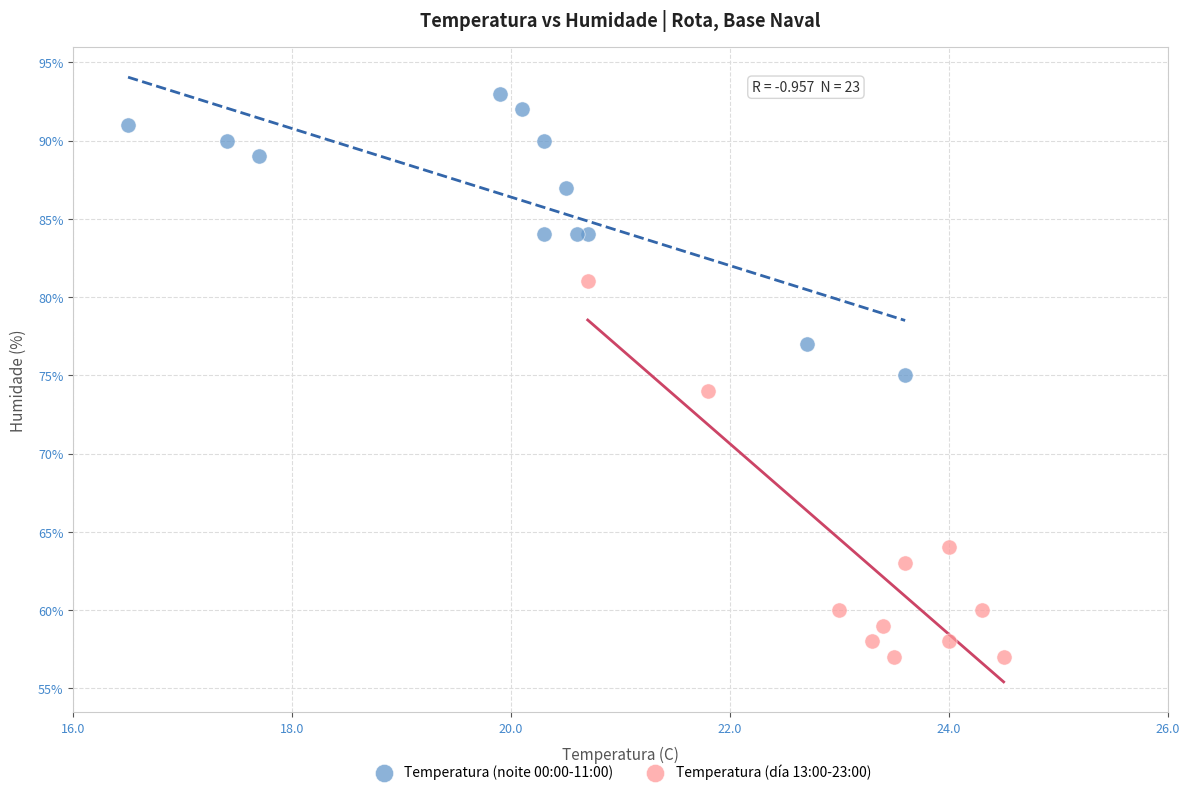

Which series reaches the minimum Y coordinate?

Temperatura (día 13:00-23:00)